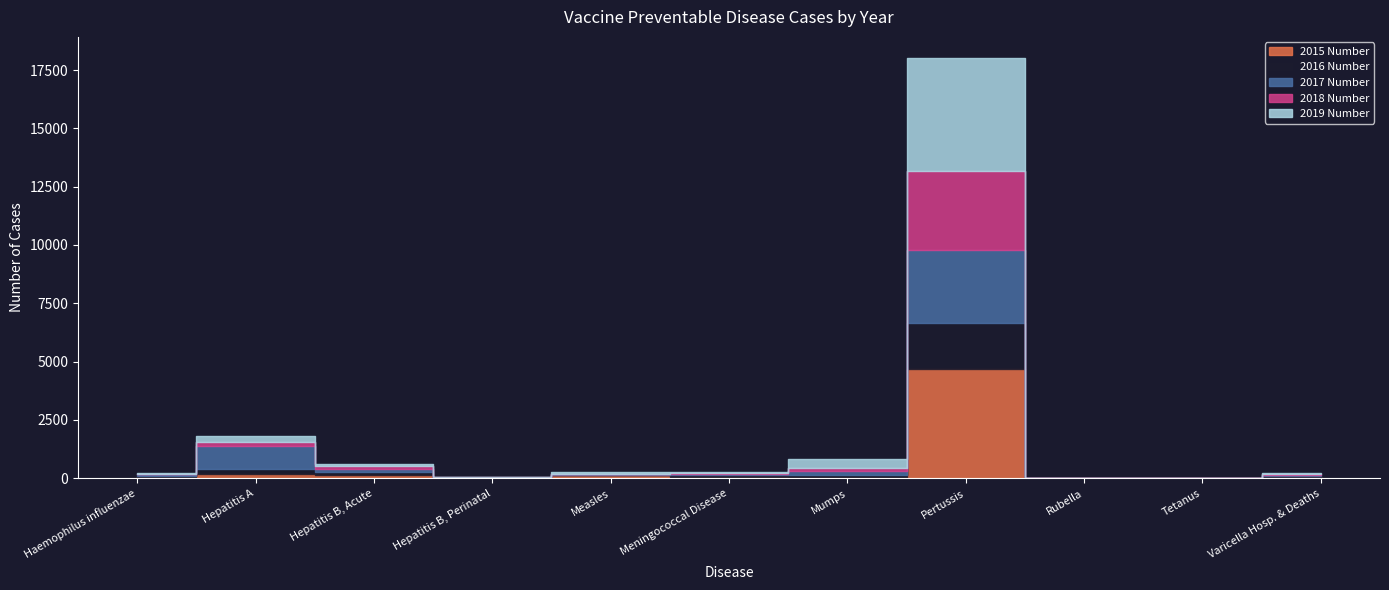

True or false: 2018 Number has a value of 189 at Hepatitis A.

True